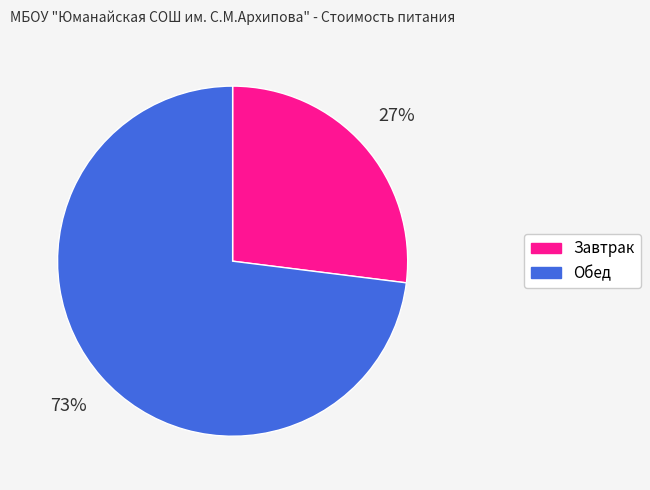

Which category has the smallest portion of the pie?

Завтрак